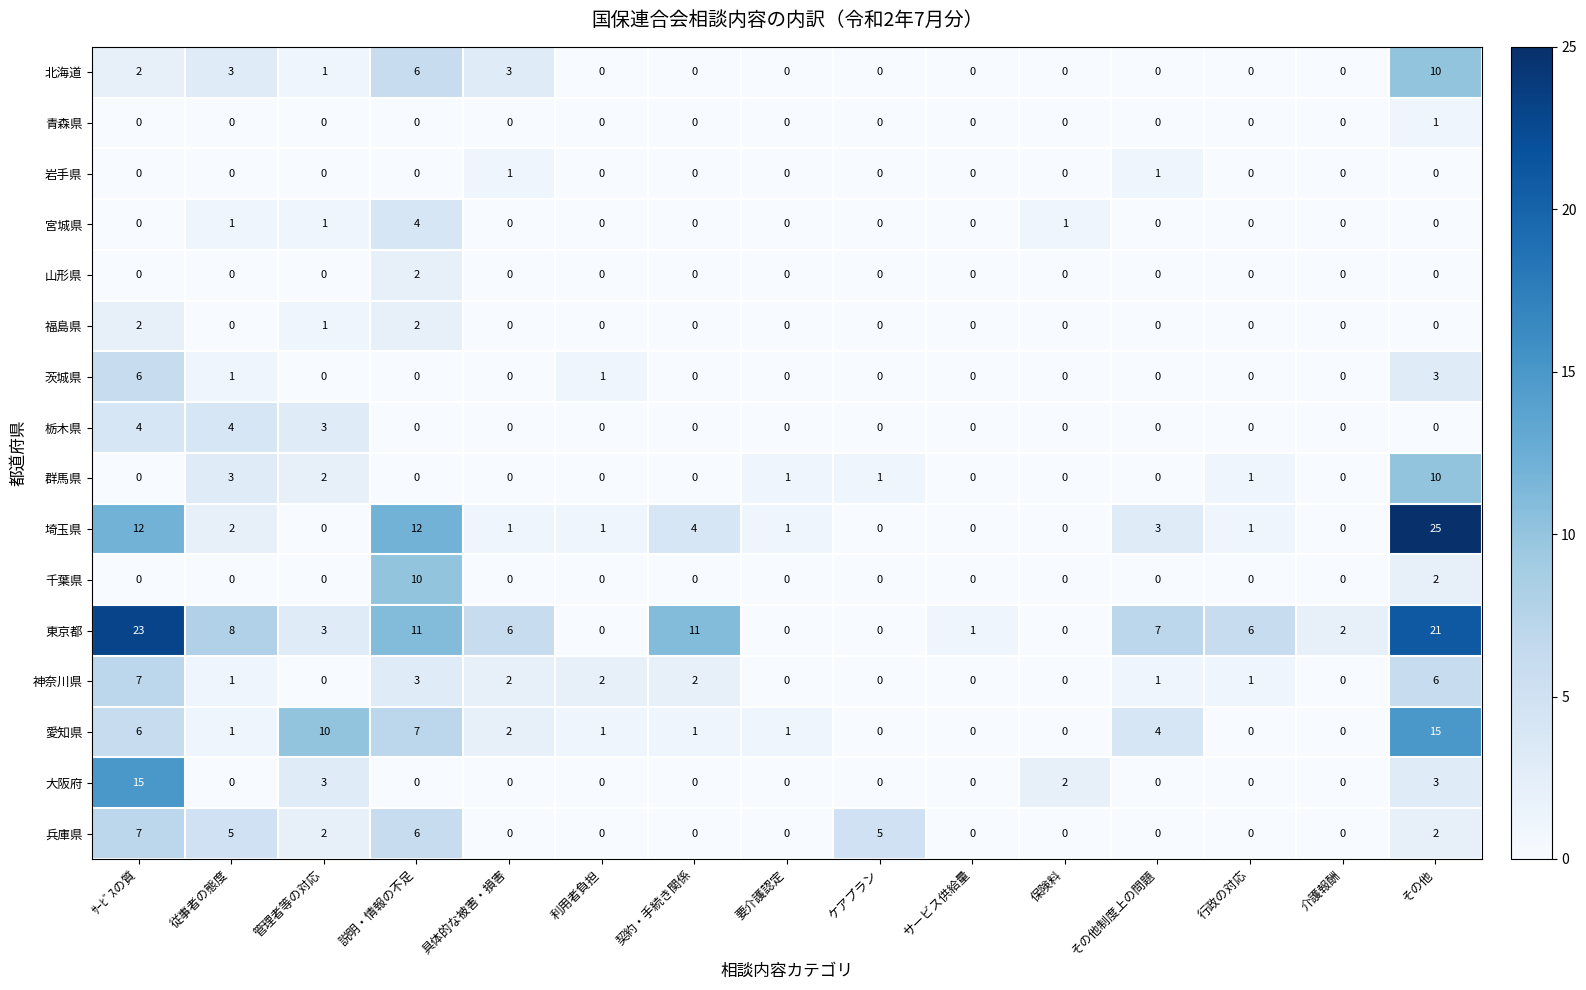

Which series has the largest range (max minus min)?

埼玉県